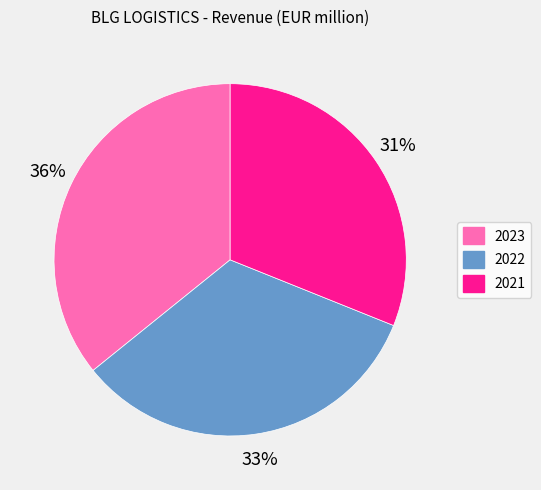

Is it true that 2023 is 23% of the pie?

False